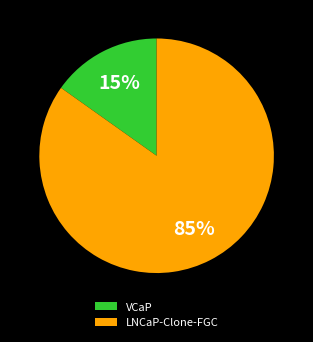

Does VCaP represent more than half of the total?

No